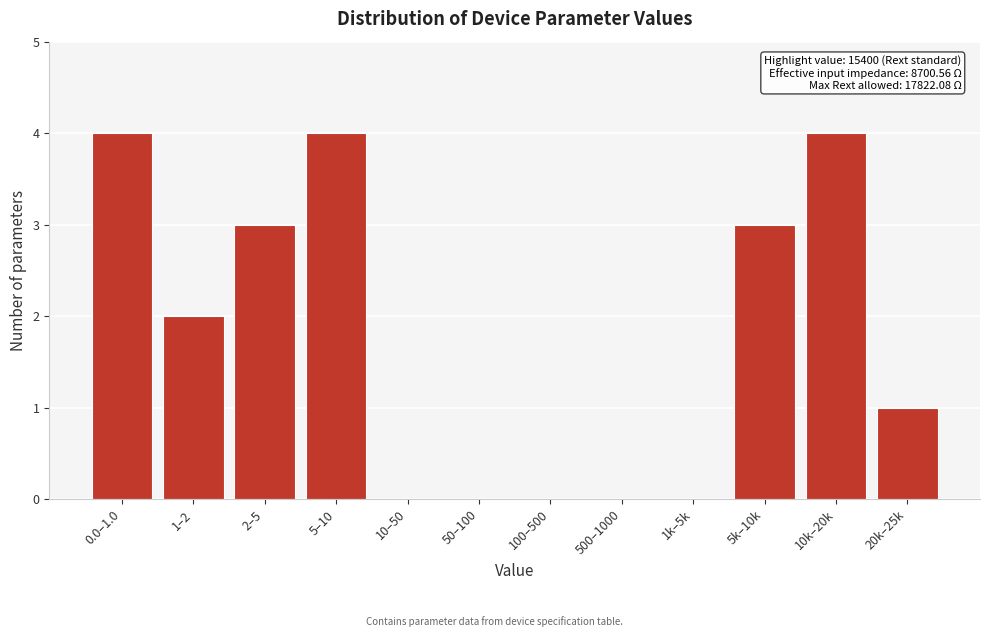

Reading left to right, what are all the values shown in this chart?

0.0–1.0=4	1–2=2	2–5=3	5–10=4	10–50=0	50–100=0	100–500=0	500–1000=0	1k–5k=0	5k–10k=3	10k–20k=4	20k–25k=1